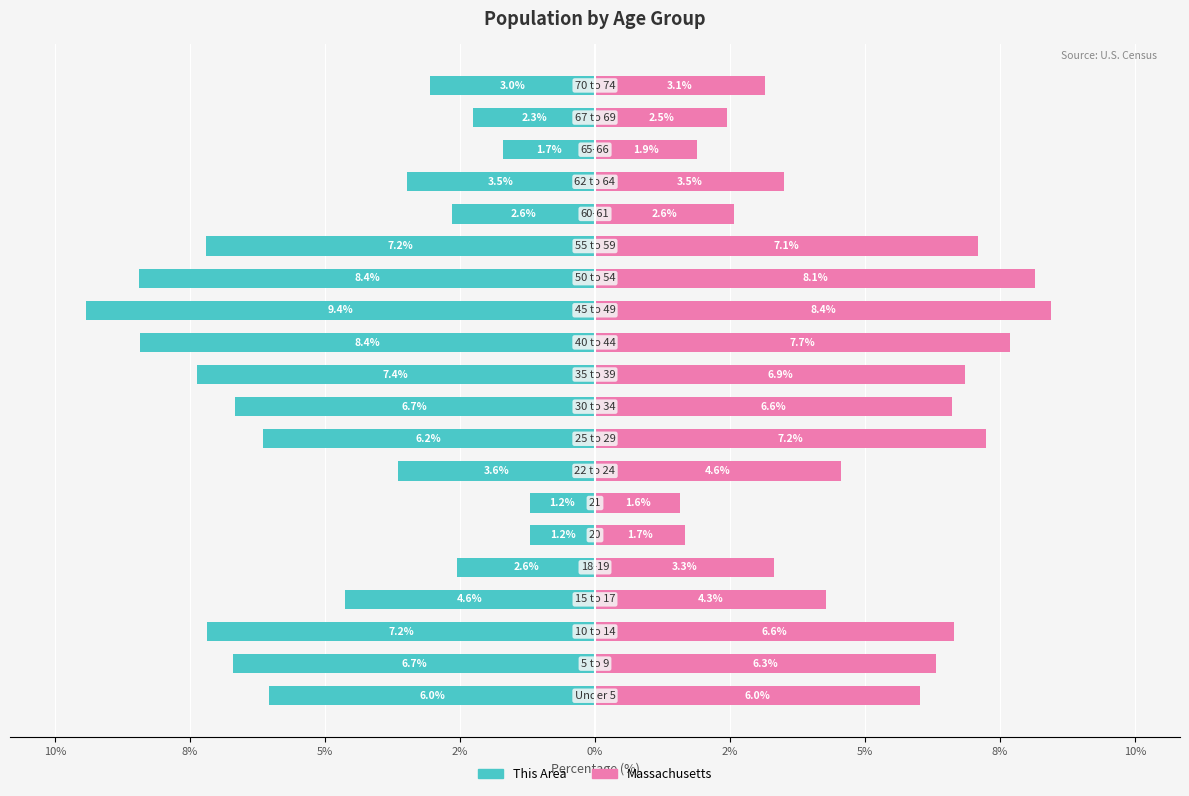

Is the value of This Area at 14 greater than the value of Massachusetts at 8%?

No